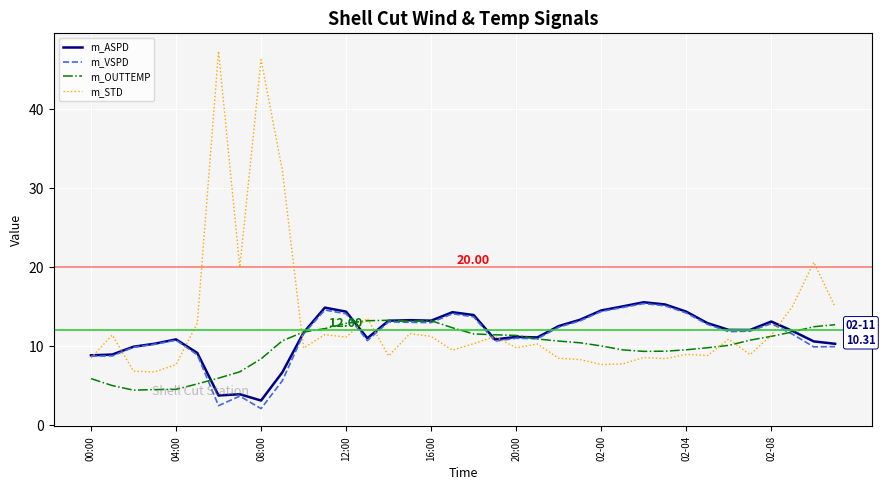

What is the sum of all m_VSPD values?

402.2